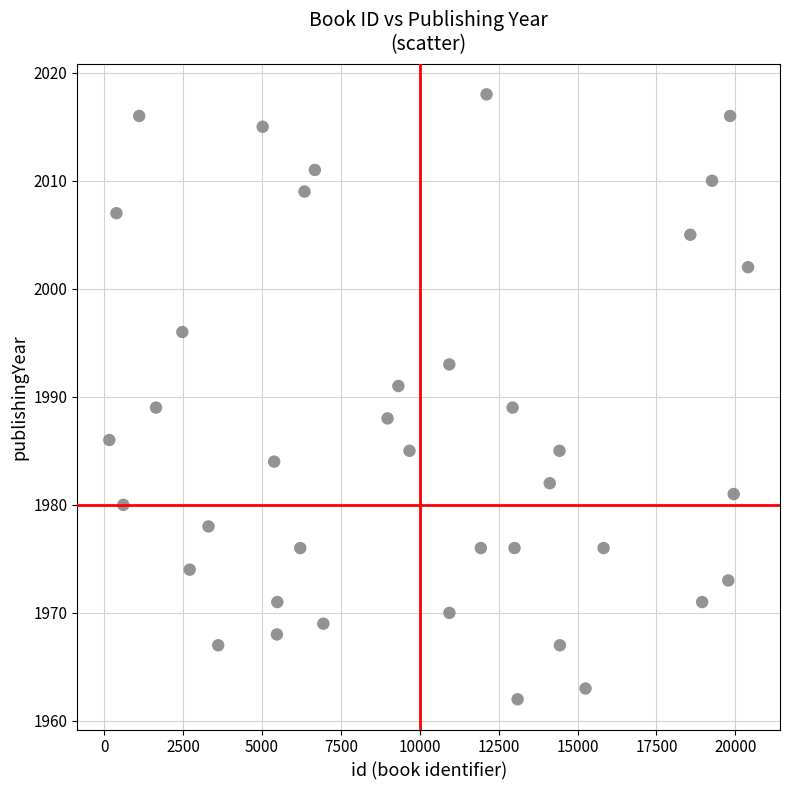

What is the range of X values (max minus min)?

20242